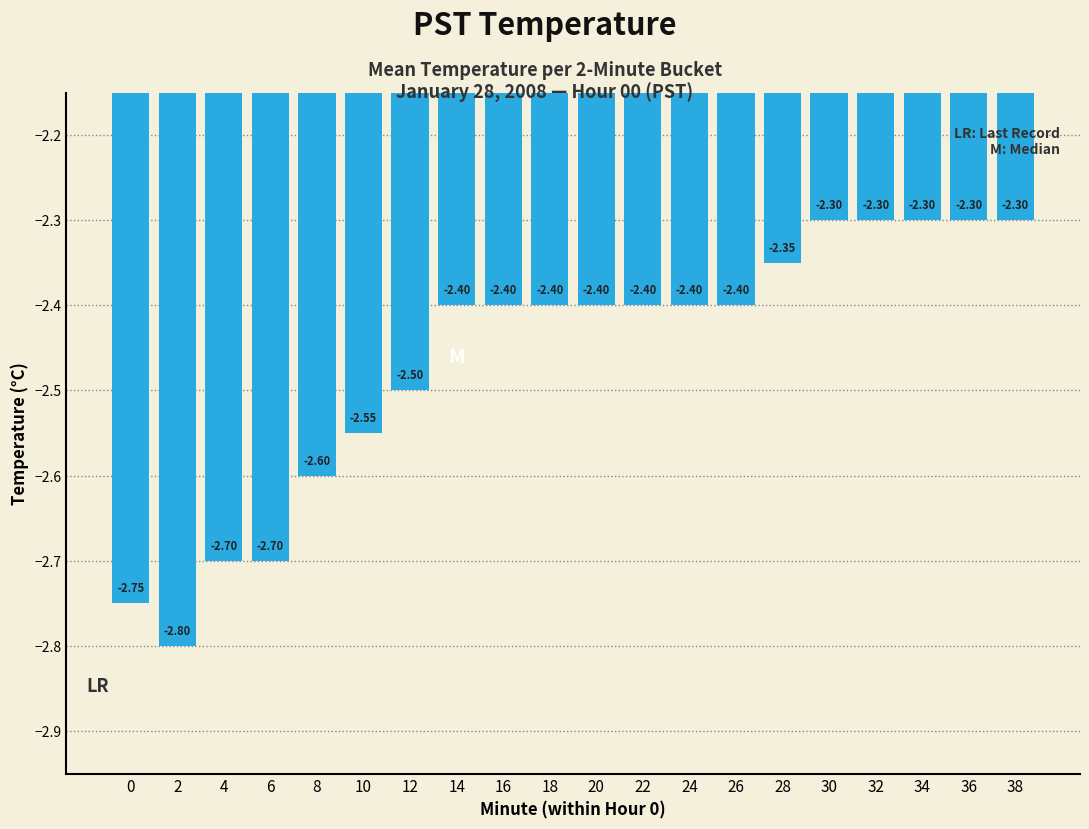

What is the average value?

-2.5